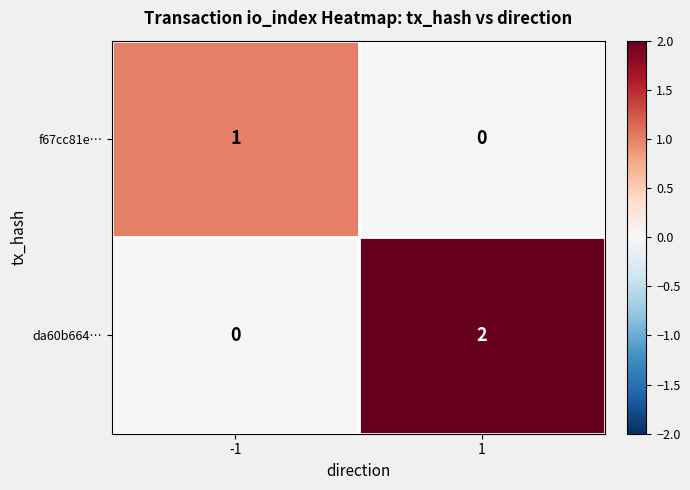

Reading left to right, what are all the values shown in this chart?

f67cc81e…: -1=1	1=0
da60b664…: -1=0	1=2